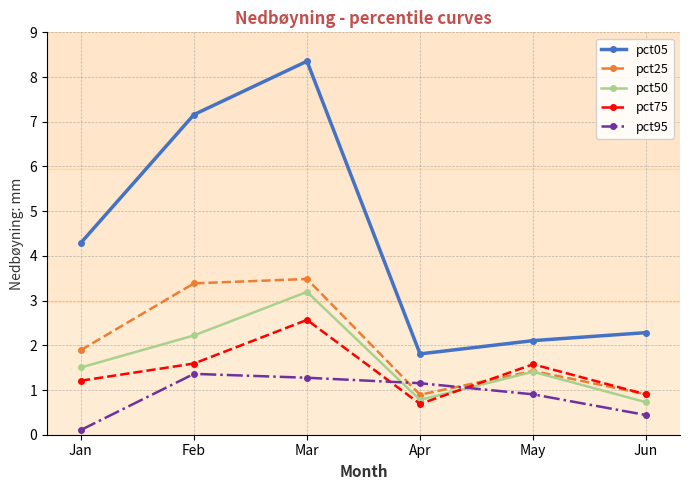

In pct50, how many points are higher than both neighbors (excluding endpoints)?

2